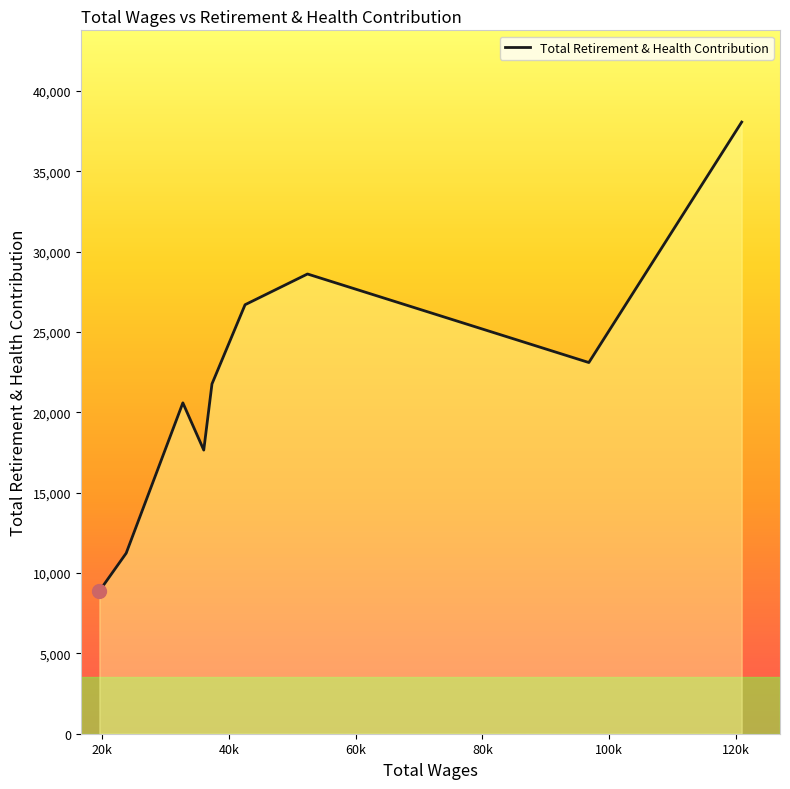

What is the difference between the maximum and minimum values?

29190